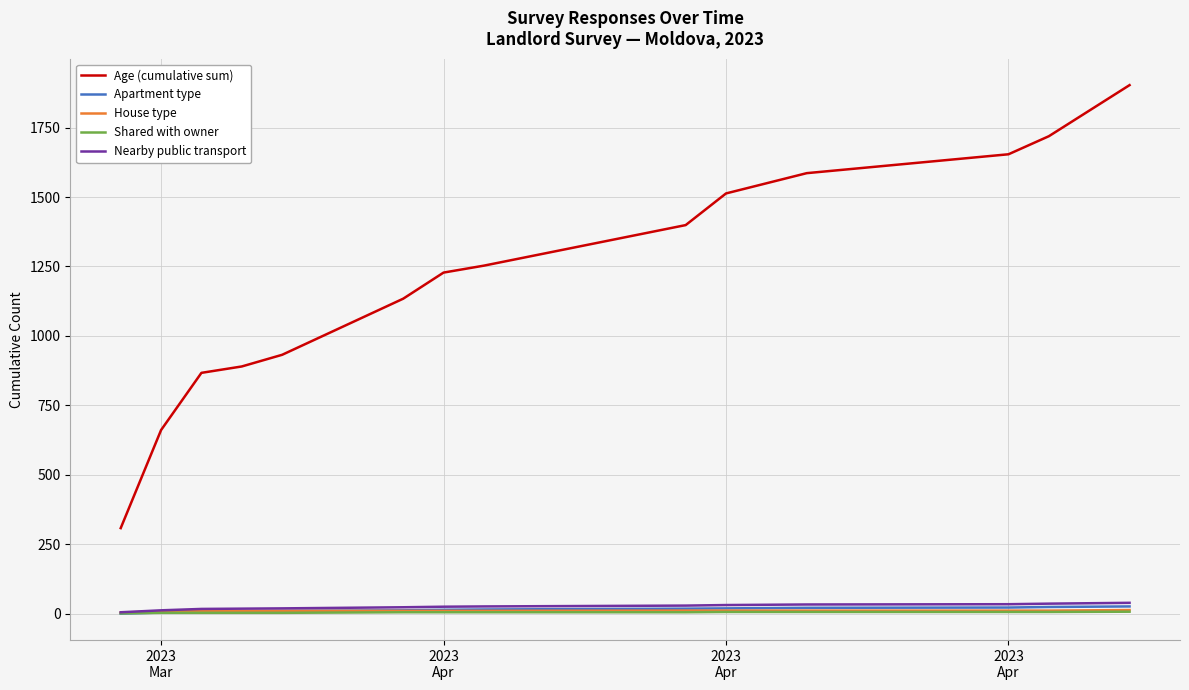

Which series has the largest total across all categories?

Age (cumulative sum)